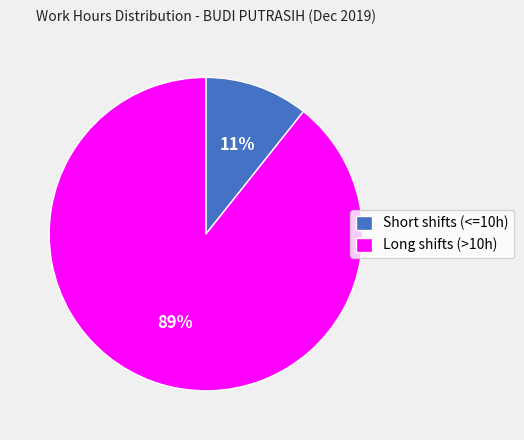

How many segments does this pie chart have?

2